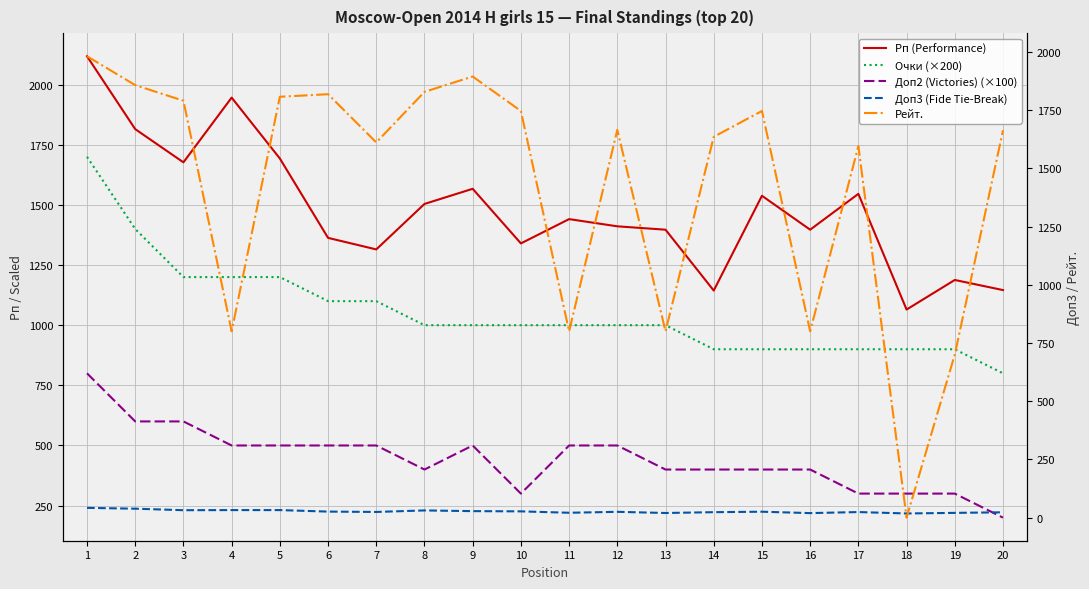

What is the greatest value displayed?

2118.0